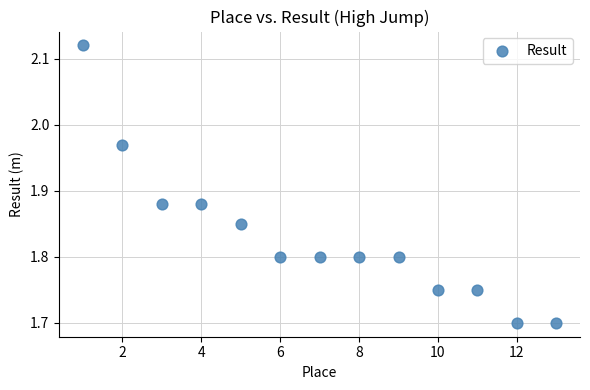

What is the range of Y values (max minus min)?

0.4